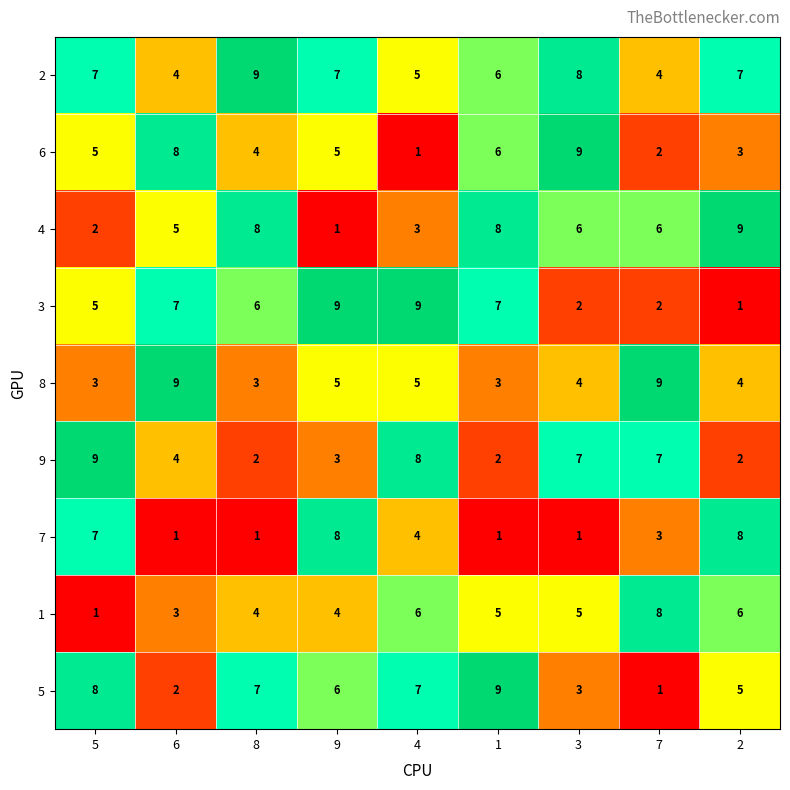

What is the difference between the maximum and minimum values in the 6 series?

8